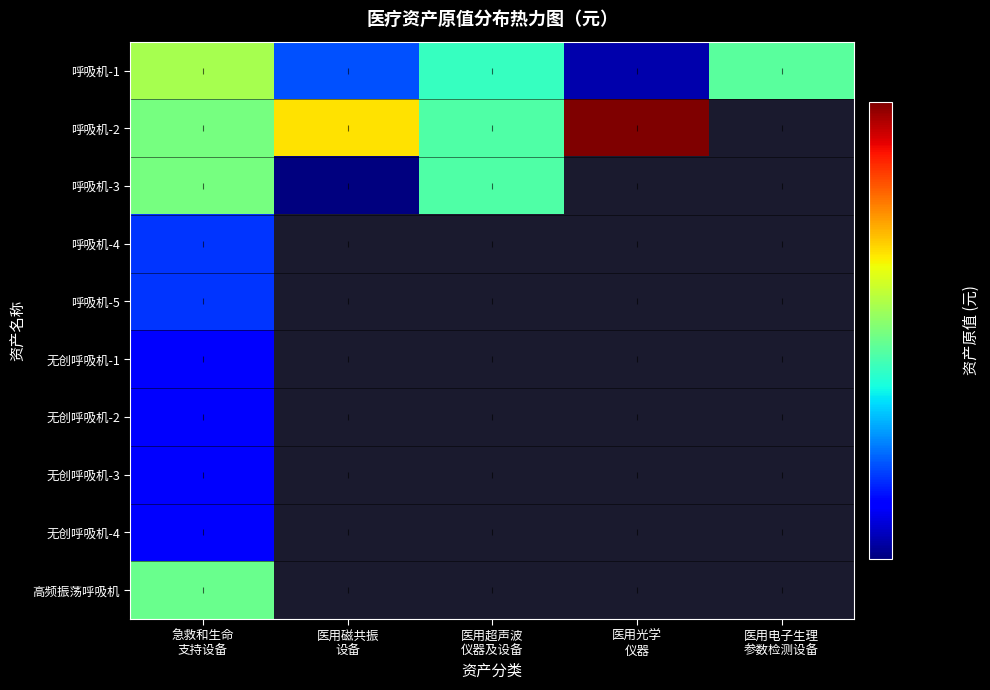

How many data points in 呼吸机-2 are less than 484800?

2